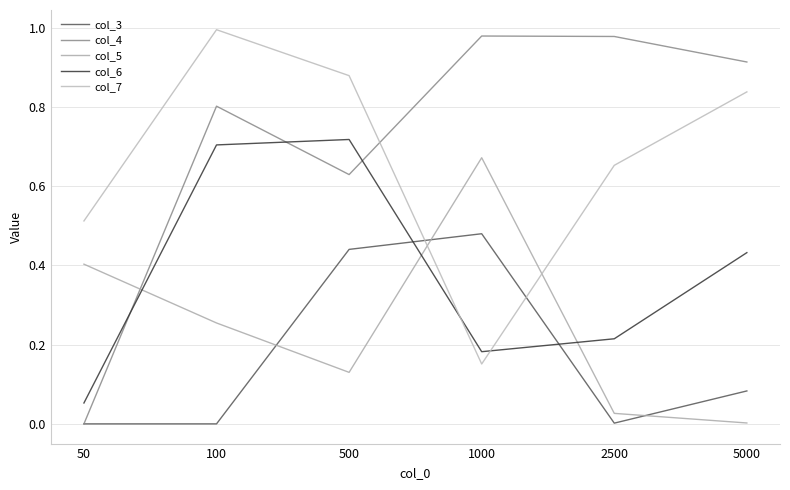

How many series are shown in this chart?

5